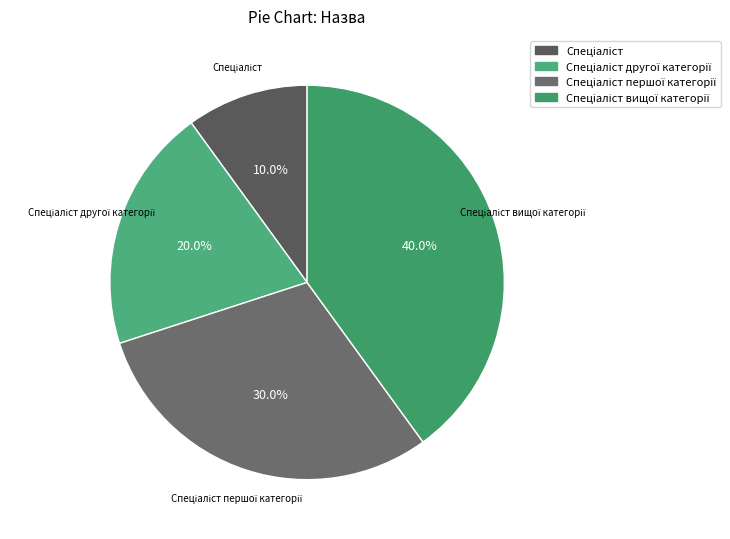

Does any single category account for the majority?

No